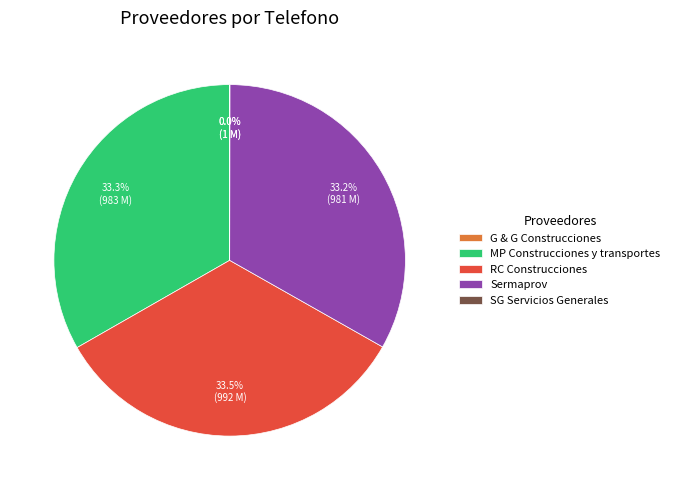

What is the total percentage of Sermaprov and RC Construcciones?

66.7%